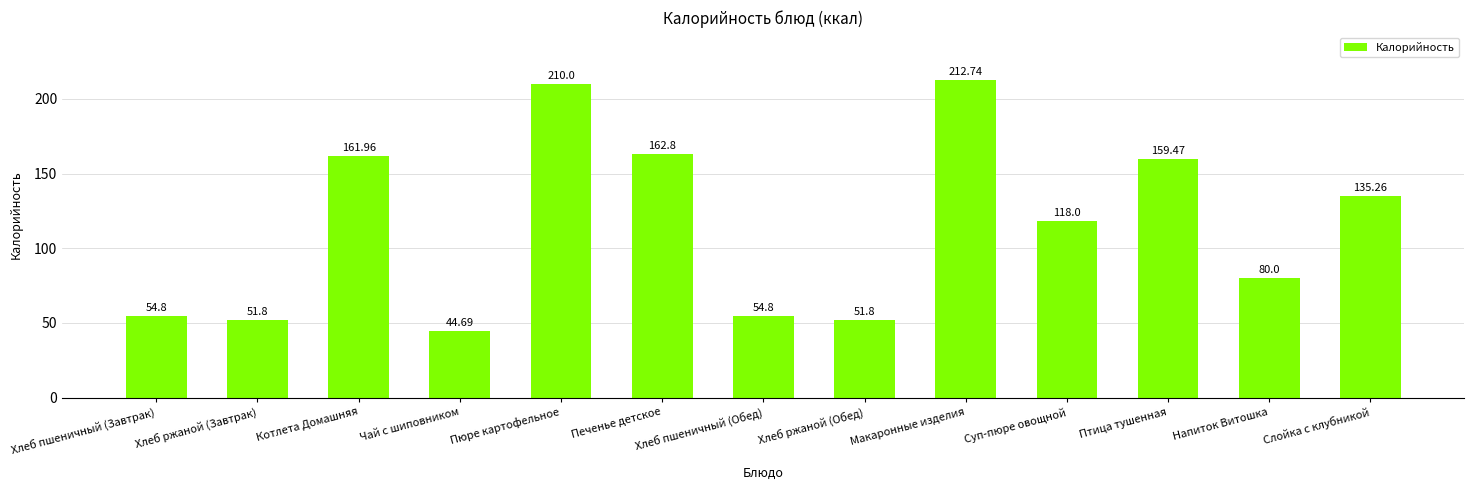

What is the change in value from Суп-пюре овощной to Слойка с клубникой?

+17.3